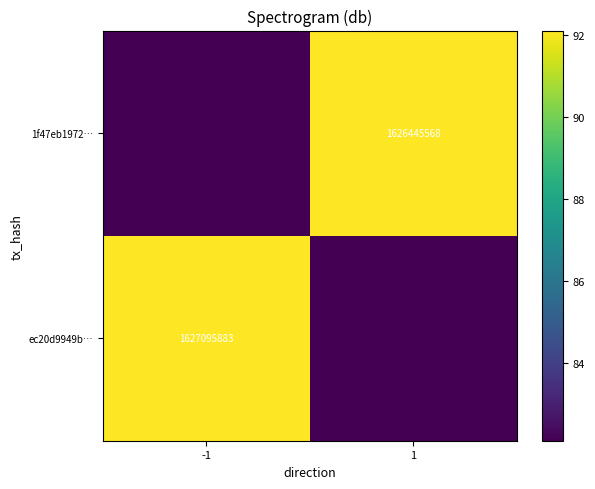

List the series in order of their peak value, lowest first.

1f47eb1972…, ec20d9949b…